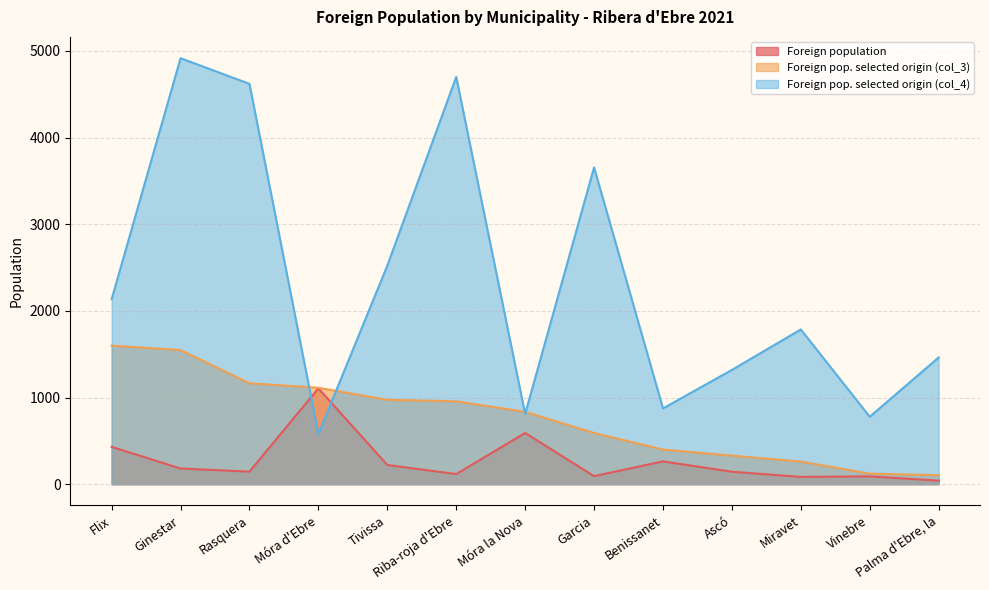

True or false: Foreign pop. selected origin (col_4) and Foreign pop. selected origin (col_3) intersect in this chart.

True